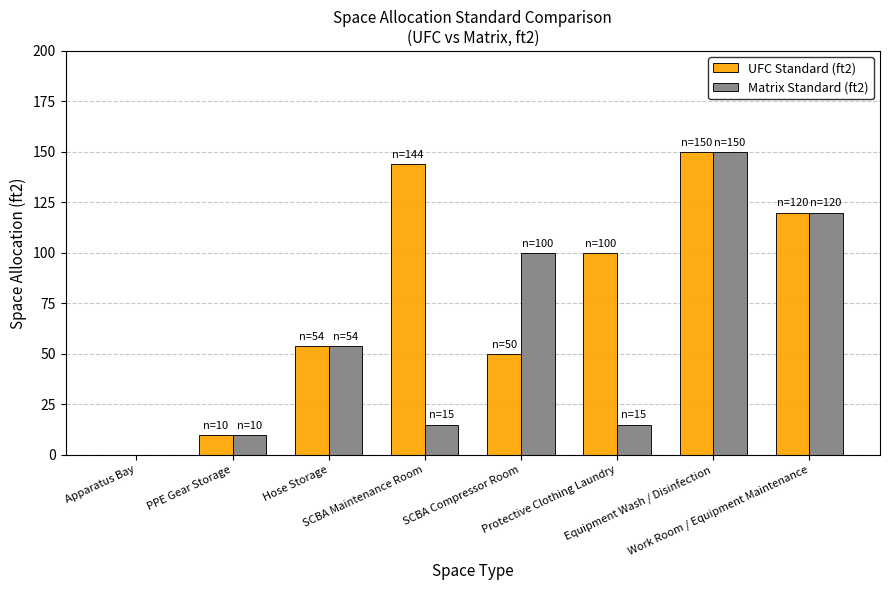

What is the maximum value shown in the chart?

150